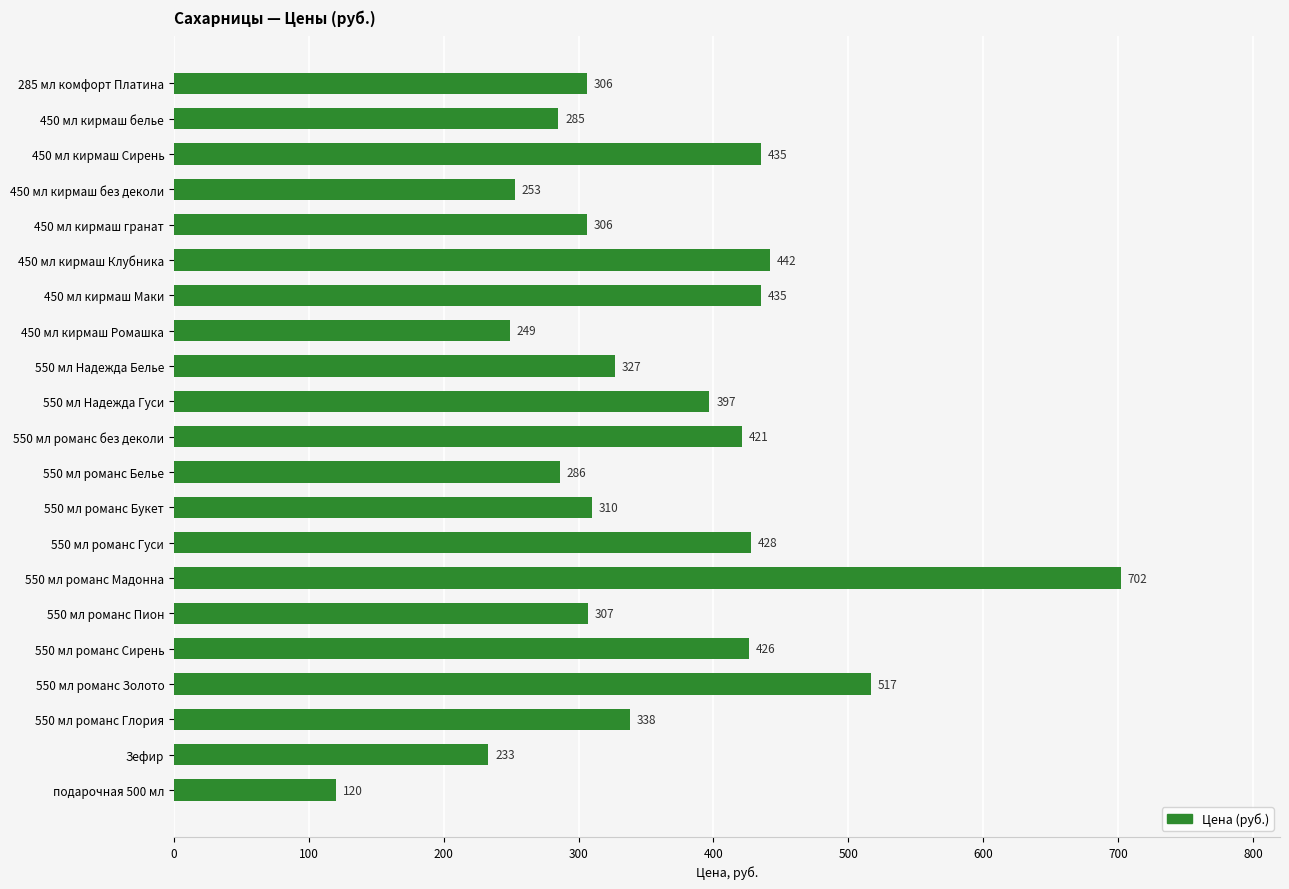

Which has a higher value, 550 мл романс Золото or 450 мл кирмаш Сирень?

550 мл романс Золото